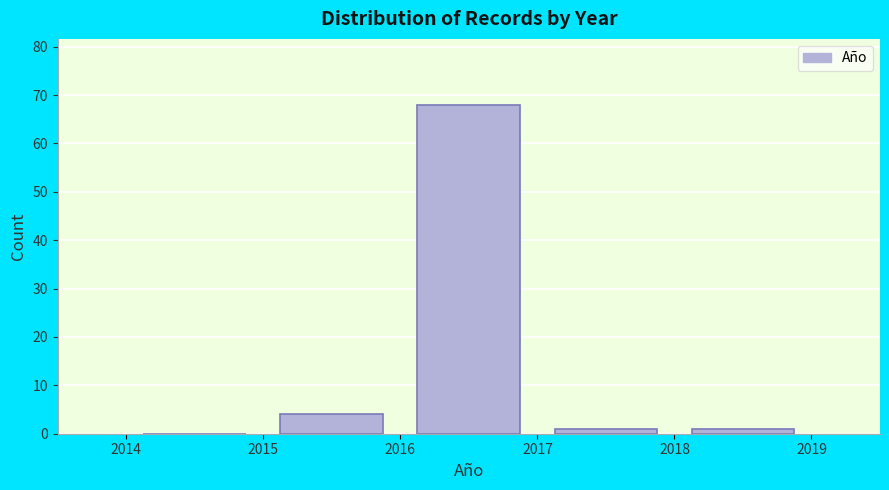

Reading left to right, list every bar in this chart as the range it spans on the x-axis followed by its height. The values are not printed on the chart, so give them approximately, as read against the axis.

2014 to 2015: 0
2015 to 2016: 4
2016 to 2017: 68
2017 to 2018: 1
2018 to 2019: 1